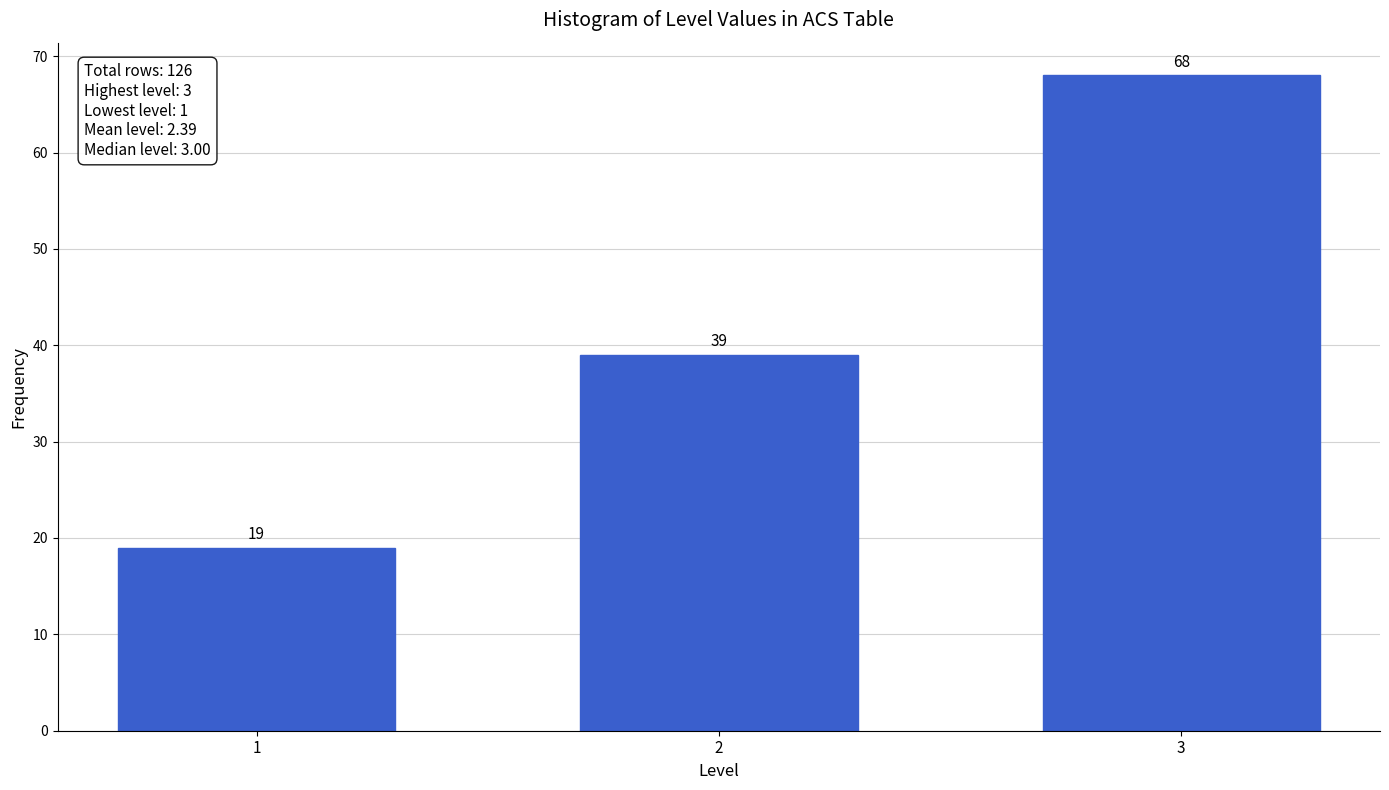

Reading left to right, list all the values displayed in this chart.

19	39	68